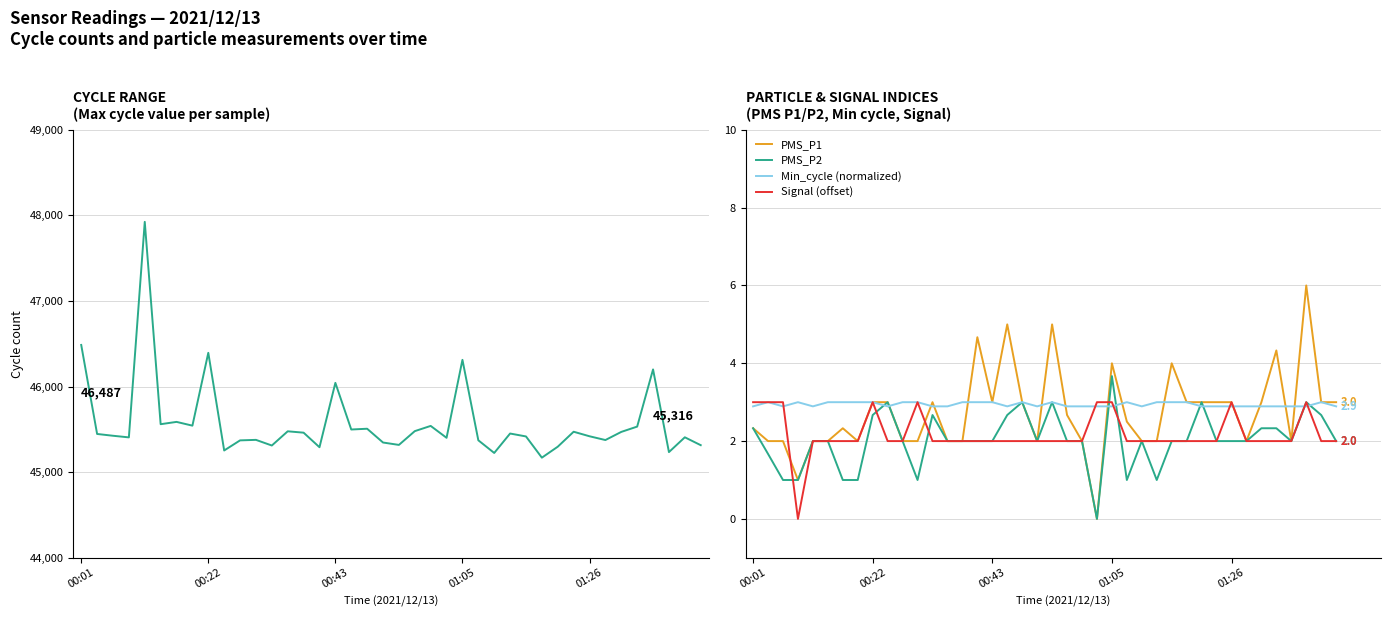

Count the number of categories in the chart.

40